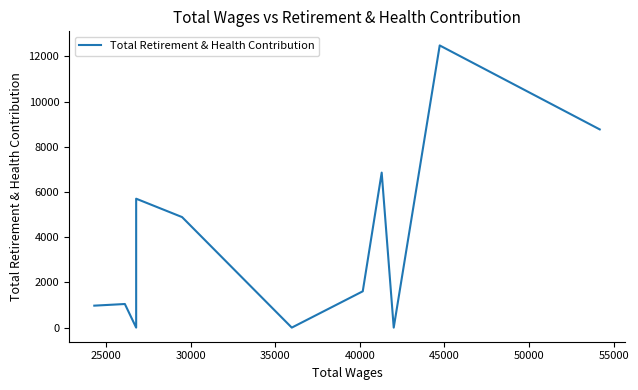

Is it true that the value at 20000 is 4238?

False